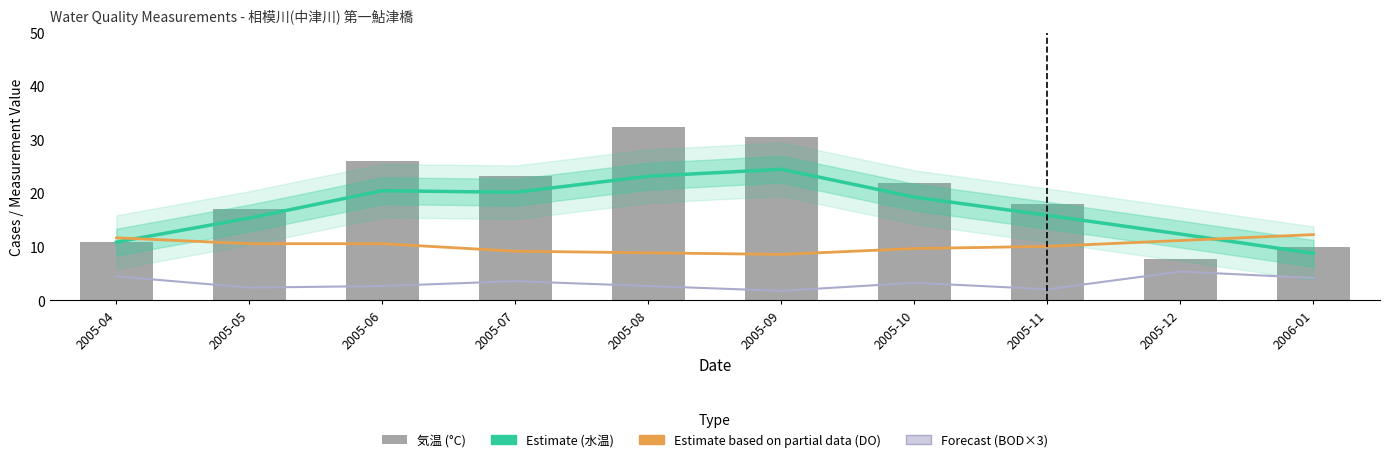

How many values in the BOD Forecast series exceed 3?

5